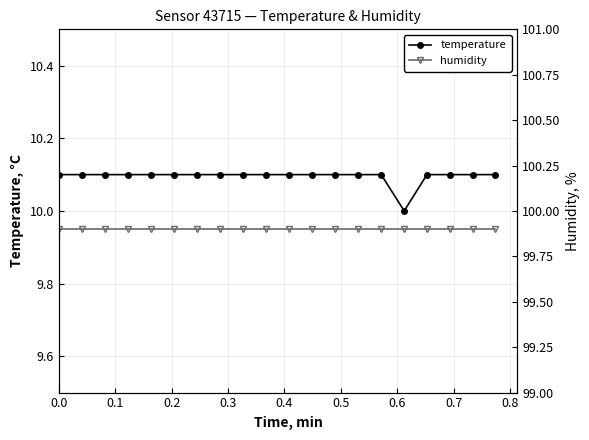

What is the lowest value of the temperature series?

10.0